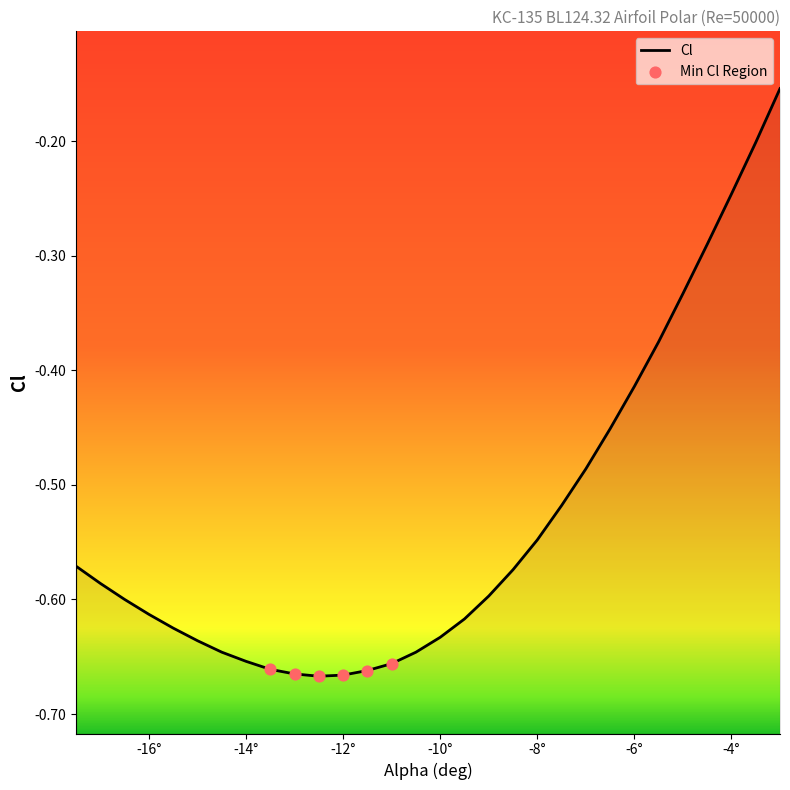

Which has a higher value, -12.0 or -6.5?

-6.5